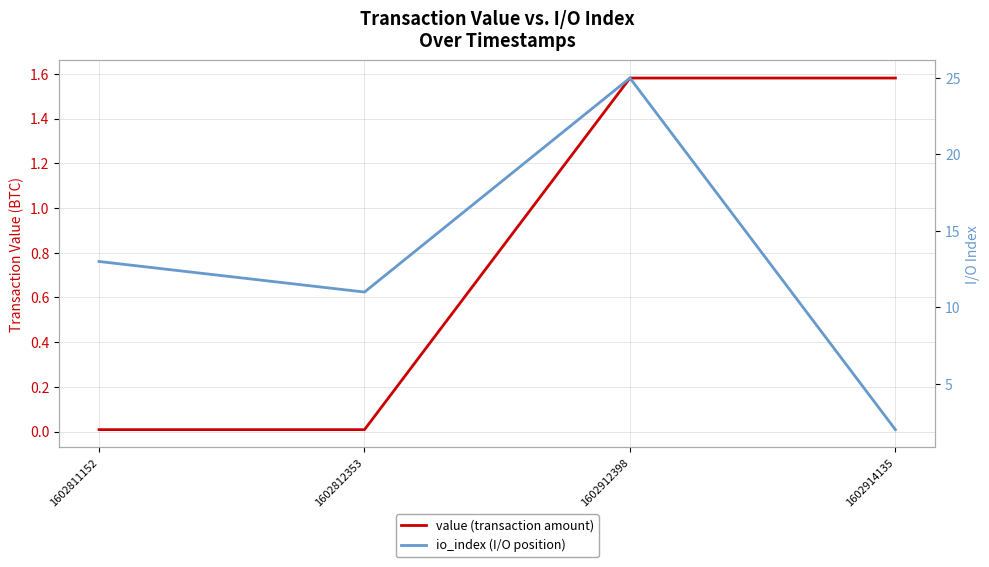

List the labels in order of io_index (I/O position) value, smallest first.

1602914135, 1602812353, 1602811152, 1602912398